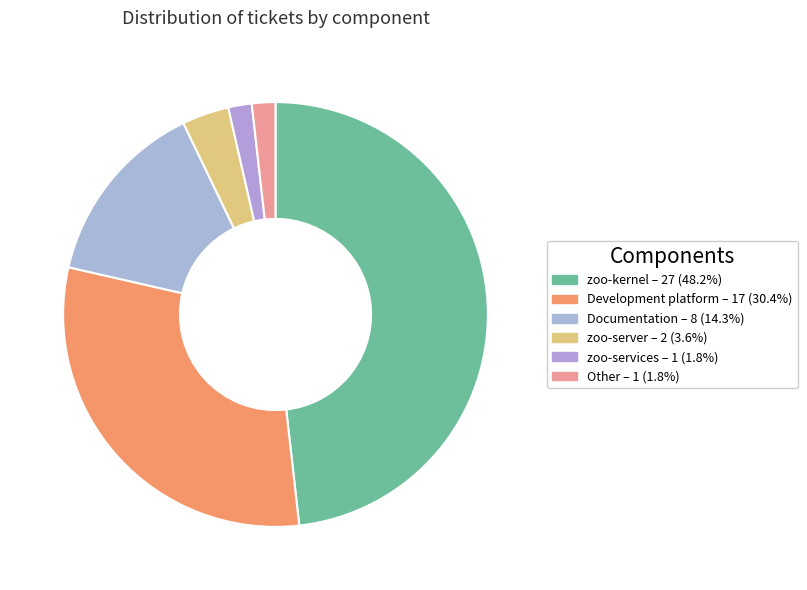

How much of the chart is everything except zoo-services?

98.2%